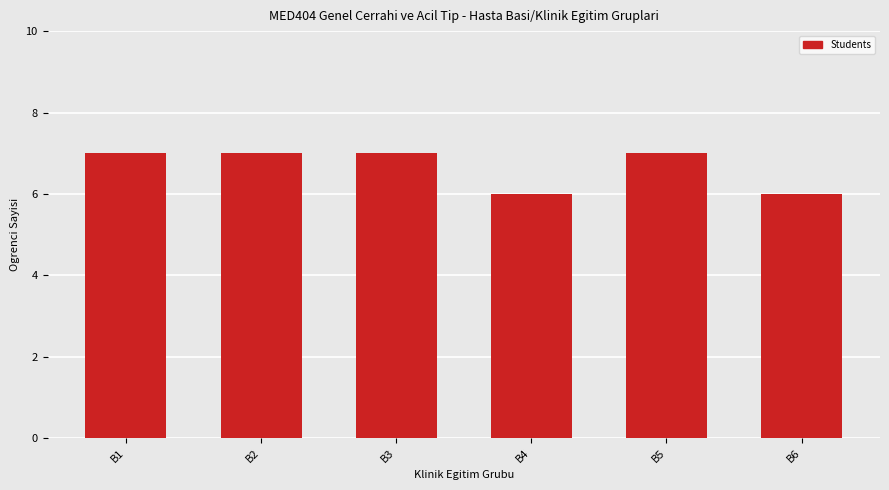

Reading right to left, list all the values displayed in this chart.

B6=6	B5=7	B4=6	B3=7	B2=7	B1=7